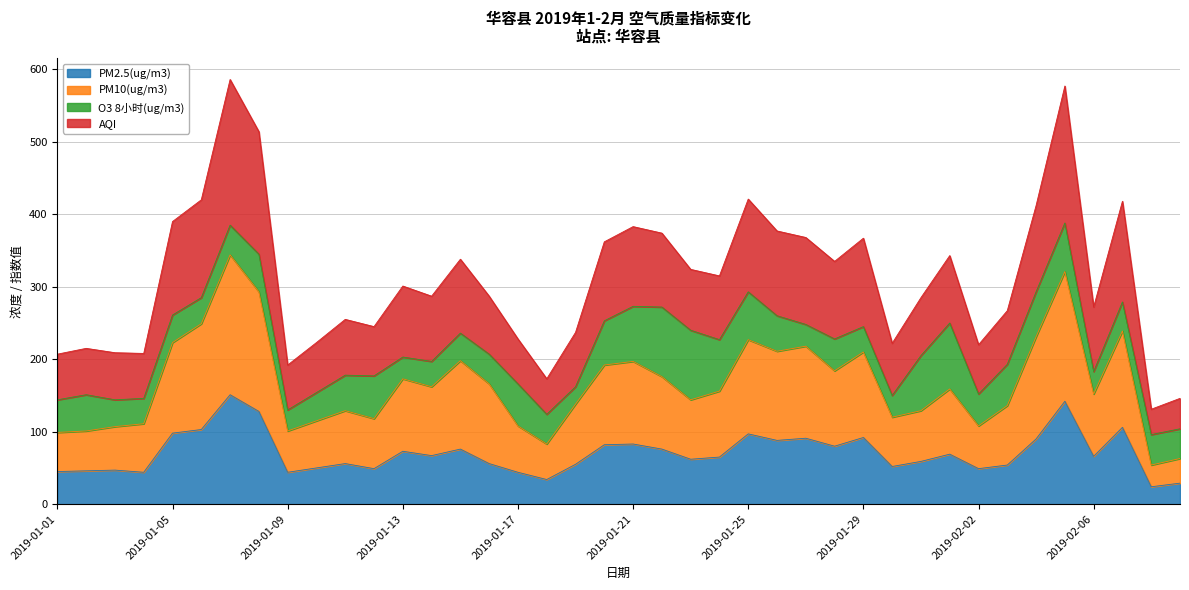

How many interior local valleys does the PM10(ug/m3) series have?

11